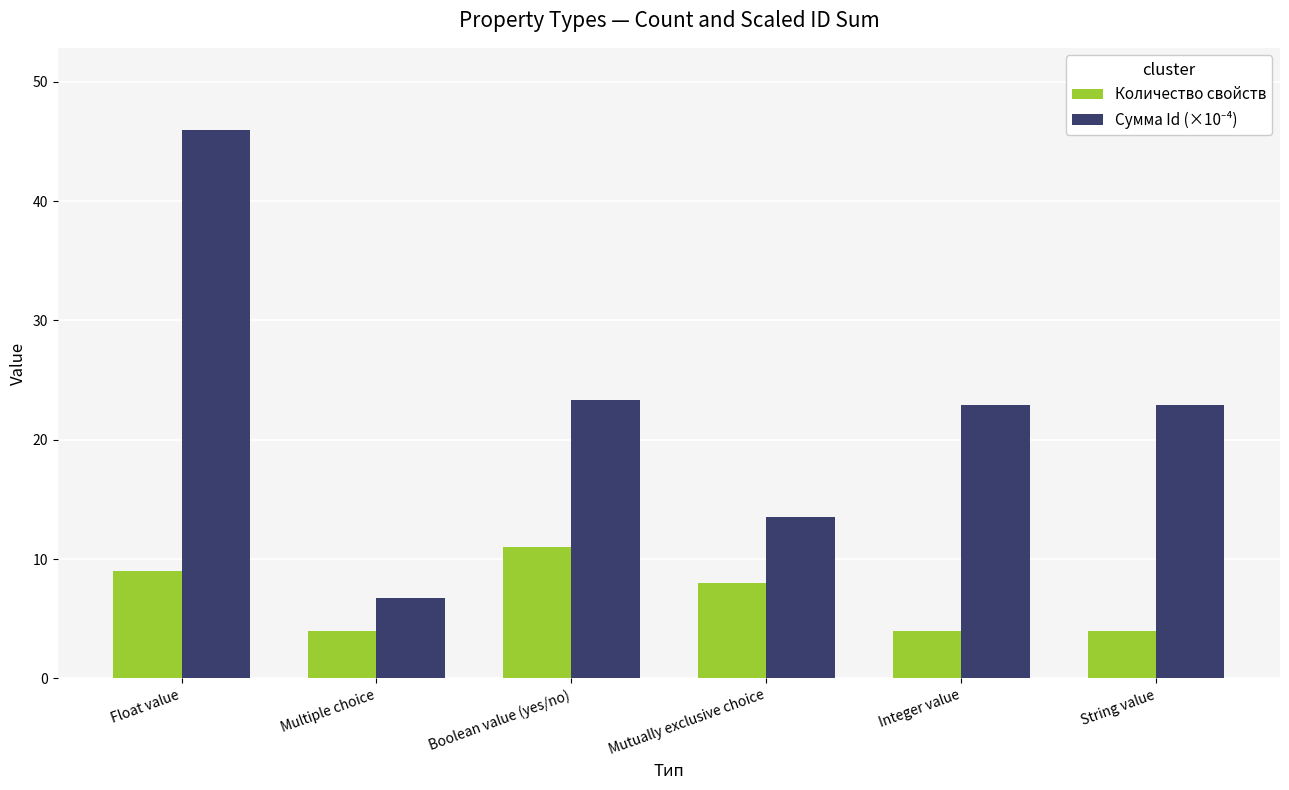

Count the number of data series in this chart.

2